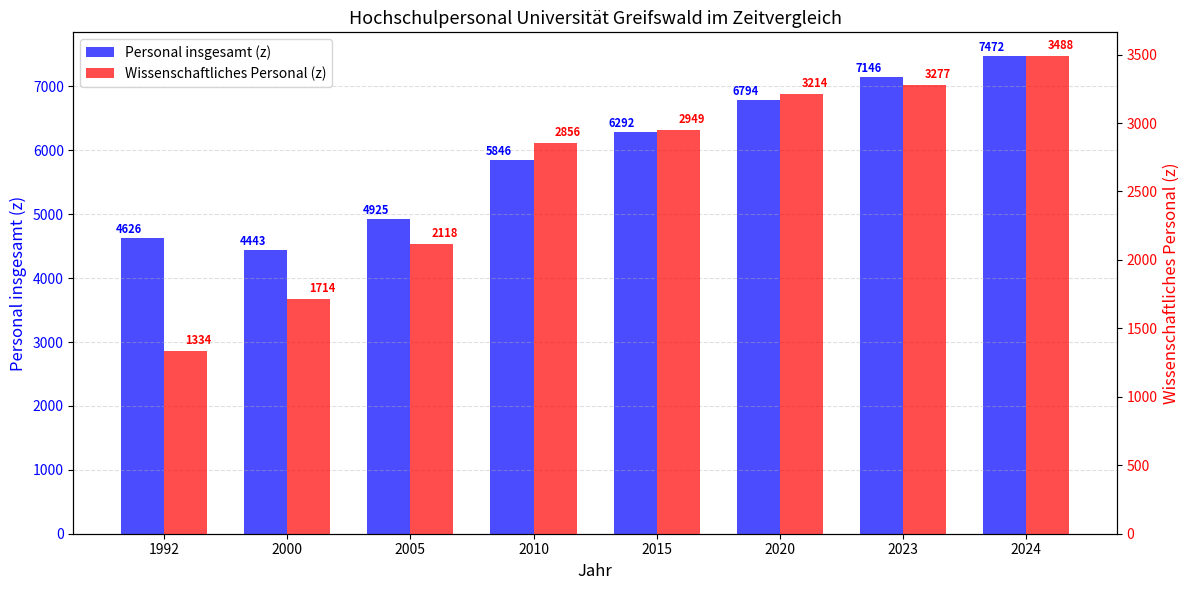

Which series has the largest total across all categories?

Personal insgesamt (z)